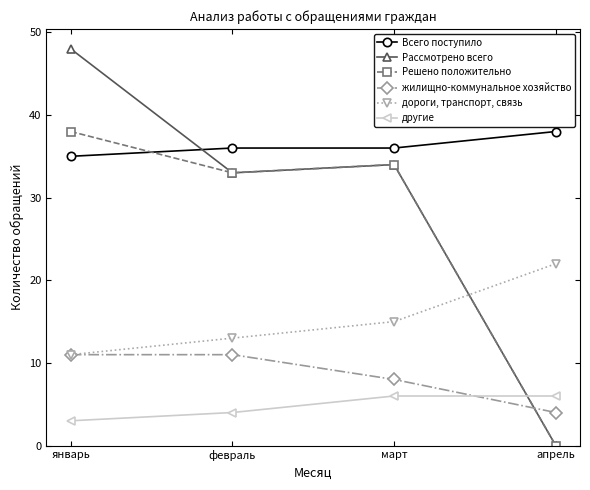

Reading left to right, list all the values displayed in this chart.

Всего поступило: 35	36	36	38
Рассмотрено всего: 48	33	34	0
Решено положительно: 38	33	34	0
жилищно-коммунальное хозяйство: 11	11	8	4
дороги, транспорт, связь: 11	13	15	22
другие: 3	4	6	6